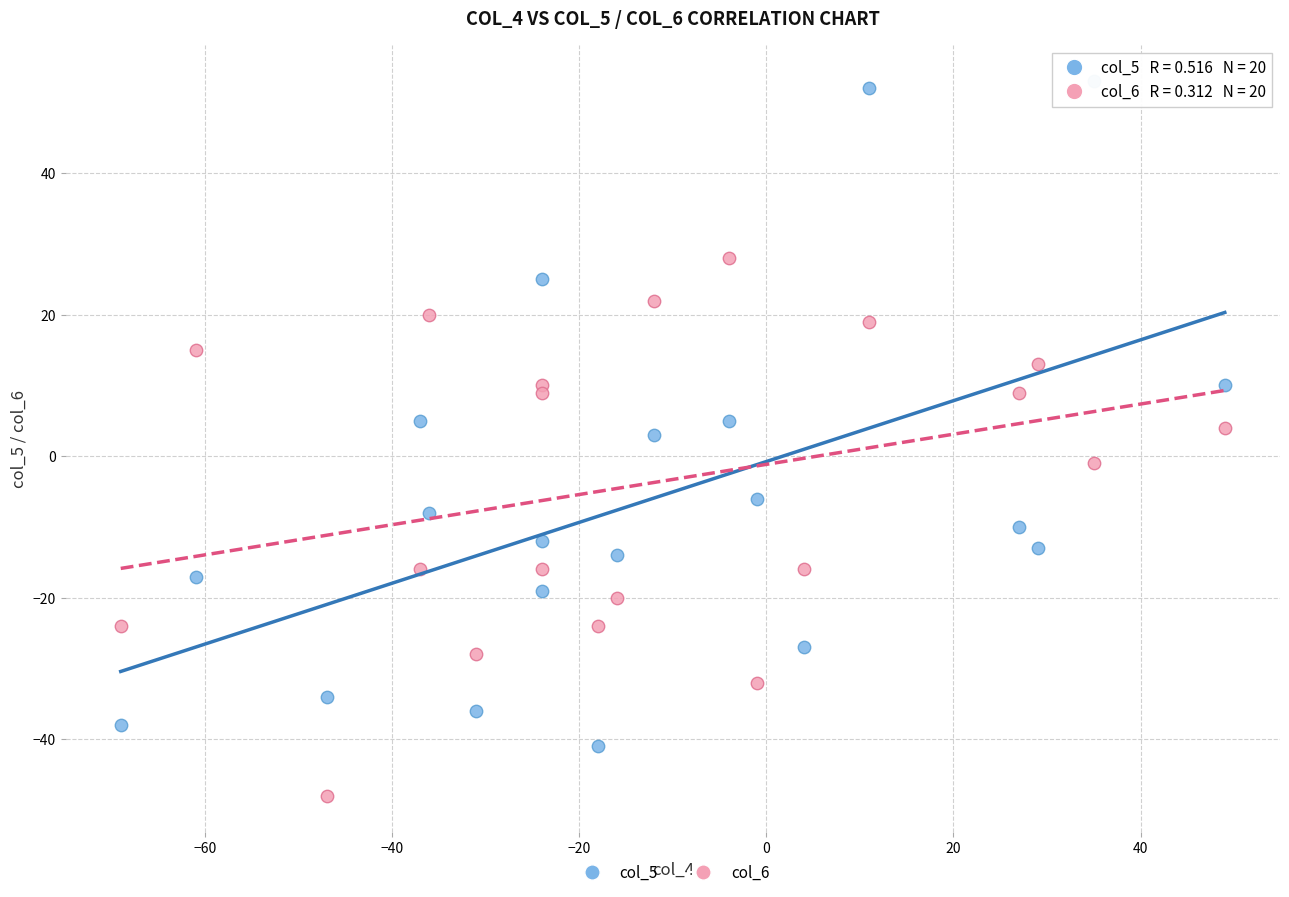

Which series has the largest Y range (max minus min)?

col_5